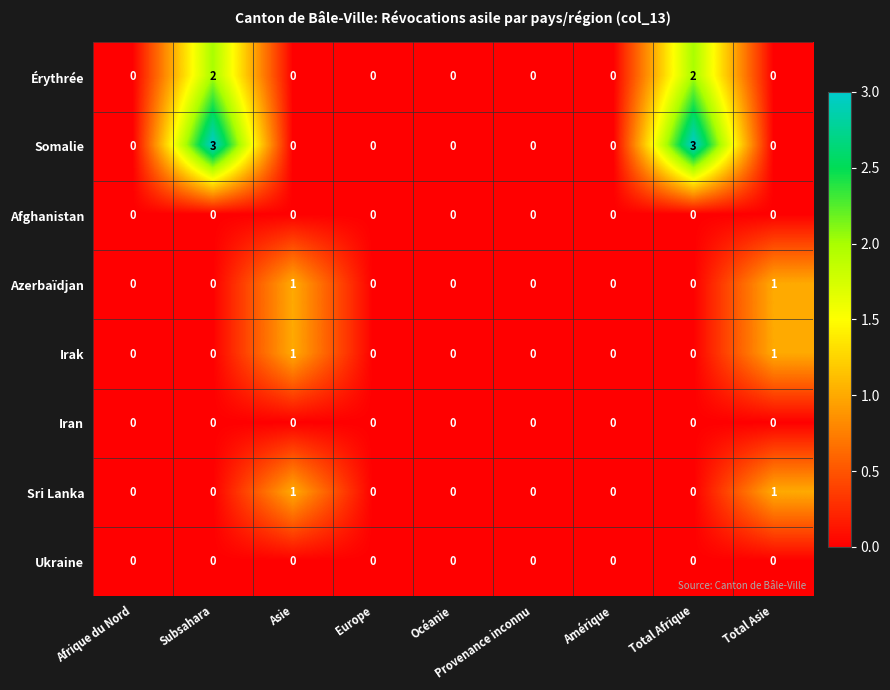

How many data points in Azerbaïdjan are above 0?

2